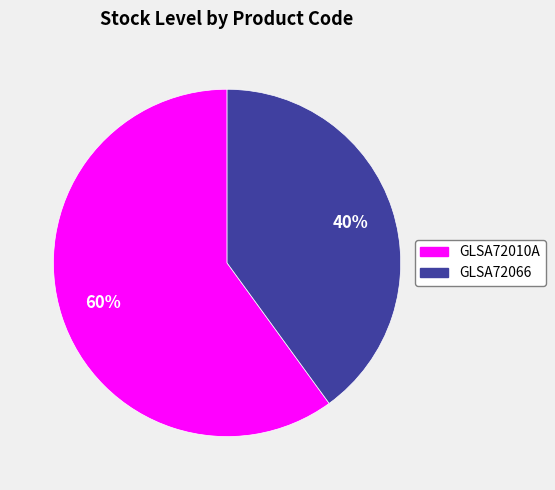

Which category has the smallest portion of the pie?

GLSA72066